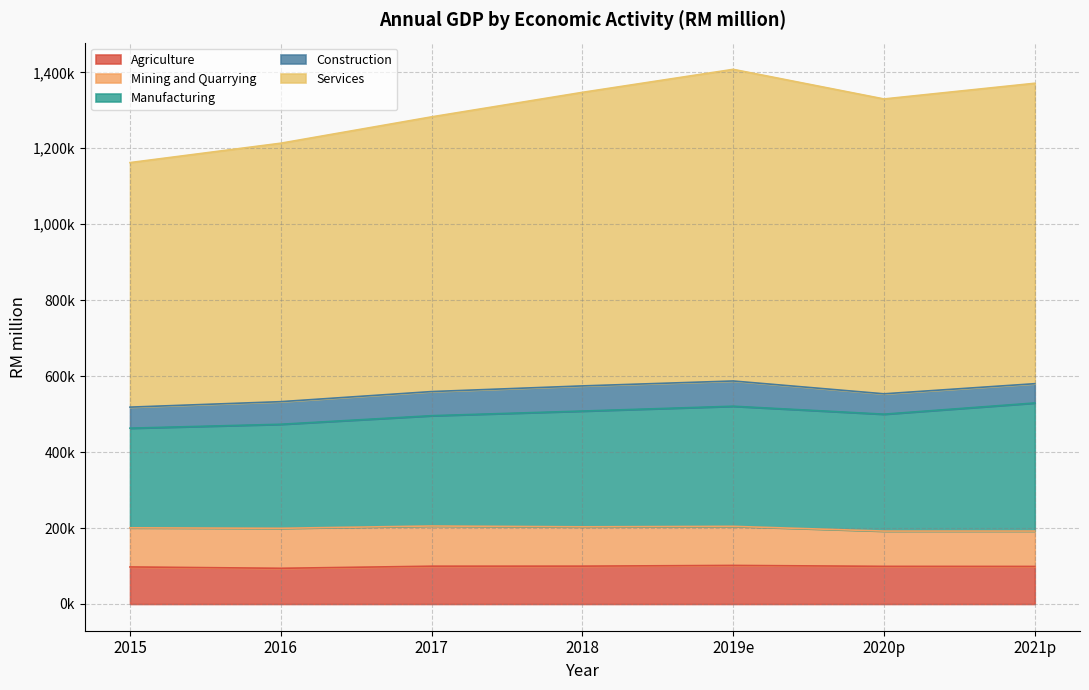

At which label is Services closest to 732230?

2017